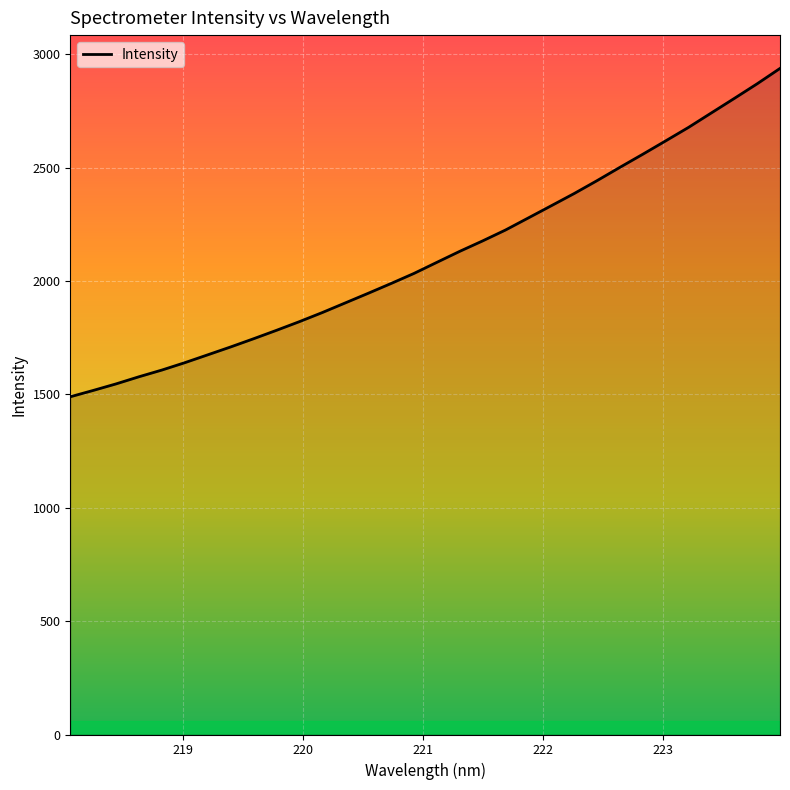

What is the difference between the second highest and second lowest values?

1352.1